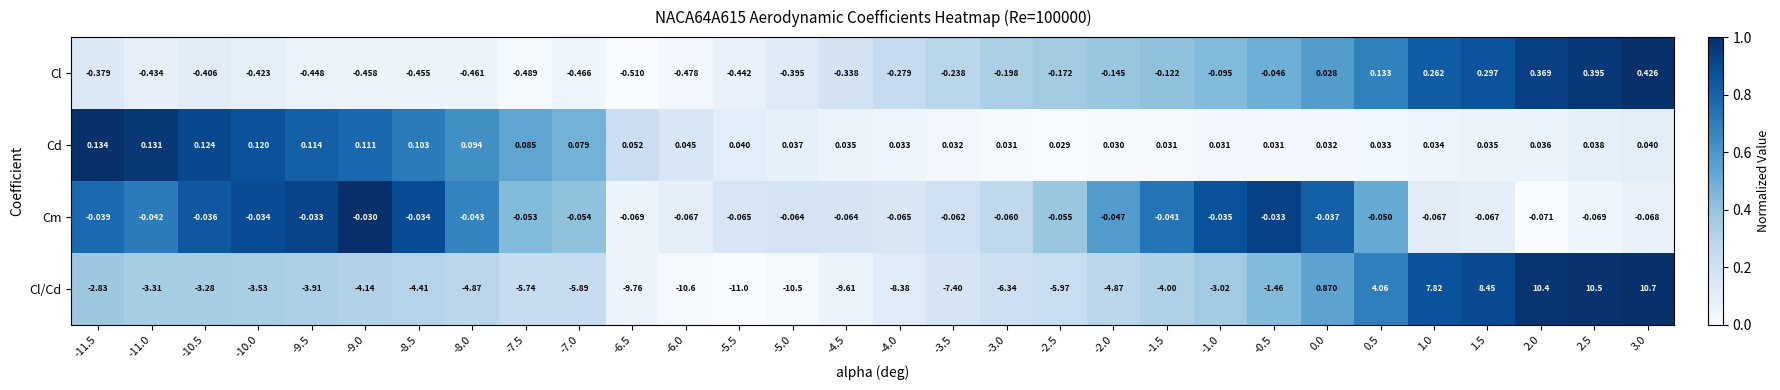

Which series has the widest spread of values?

Cl/Cd